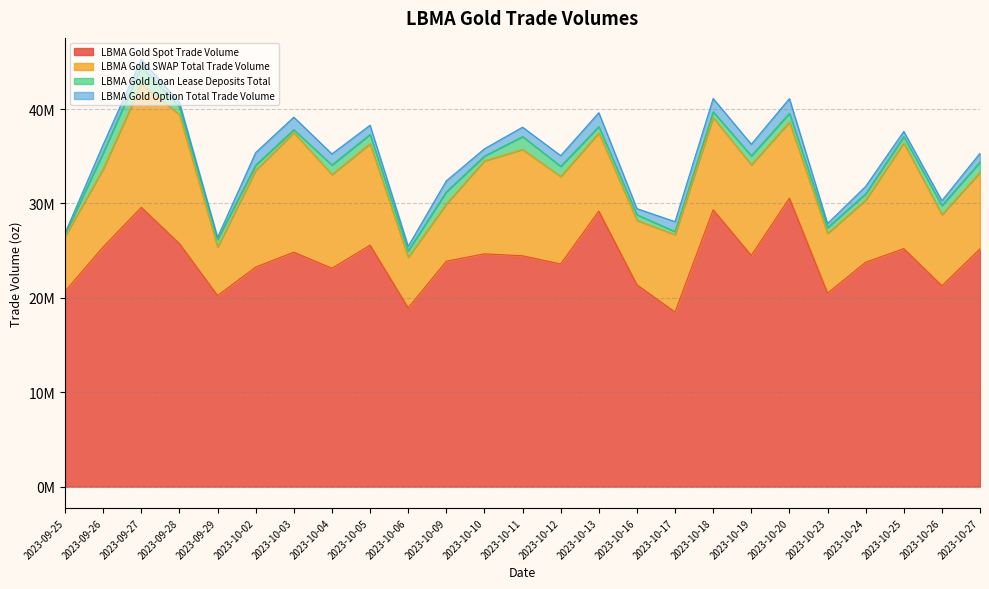

Reading left to right, transcribe all the data shown in this chart.

LBMA Gold Spot Trade Volume: 20696224	25395122	29588541	25742959	20241658	23260551	24835982	23129968	25582434	18930714	23878194	24660010	24452026	23587759	29191876	21378237	18491250	29326171	24486543	30559759	20496420	23774591	25214174	21269854	25199021
LBMA Gold SWAP Total Trade Volume: 5823228	8263941	13060802	13665638	5127979	10252378	12674238	9935585	10754408	5363682	6058172	9859204	11275399	9265773	8285812	6829321	8199688	9775779	9608747	8060056	6332702	6590267	11203883	7545353	8101221
LBMA Gold Loan Lease Deposits Total: 206006	1710425	1845355	809018	805980	561245	312148	1014095	981083	682950	1296872	504207	1365996	1085543	667137	596621	331631	611453	954388	941084	616907	667910	671399	975656	1100775
LBMA Gold Option Total Trade Volume: 132027	869606	784788	489744	225309	1318444	1322625	1168465	973765	483439	1156334	766813	989883	1127428	1469714	649255	1050185	1409532	1223704	1547561	423649	777424	540844	505692	920110